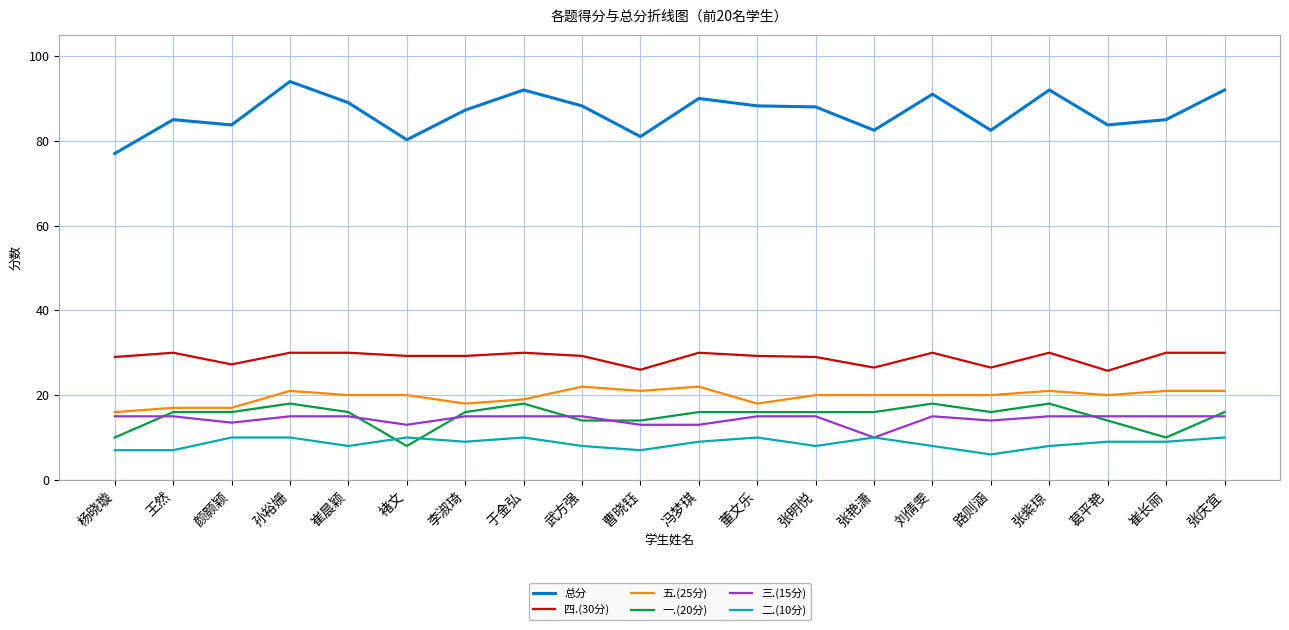

What are all the series names shown in the legend?

总分, 四.(30分), 五.(25分), 一.(20分), 三.(15分), 二.(10分)